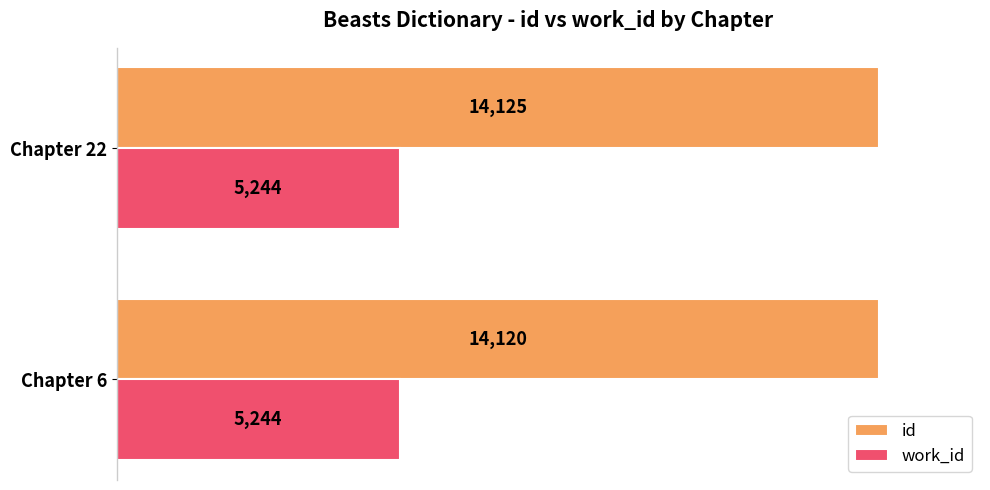

List the series in order of their overall mean, lowest first.

work_id, id